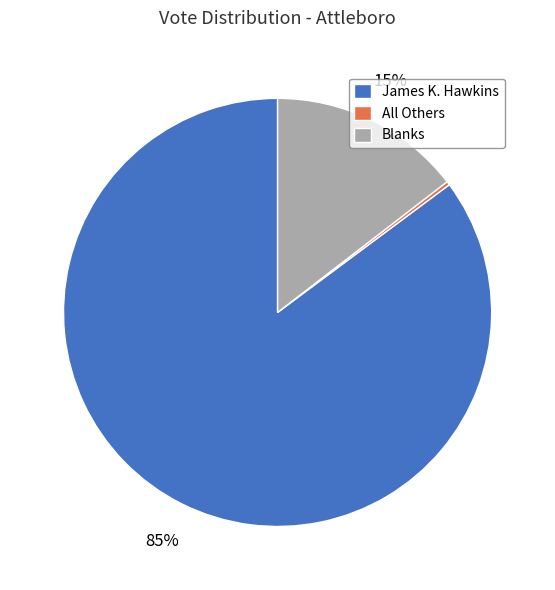

Is there a majority slice in this chart?

Yes